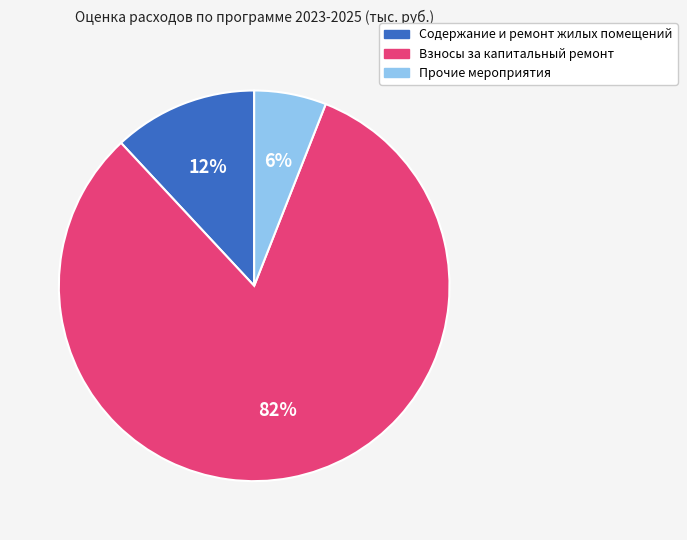

How many segments does this pie chart have?

3